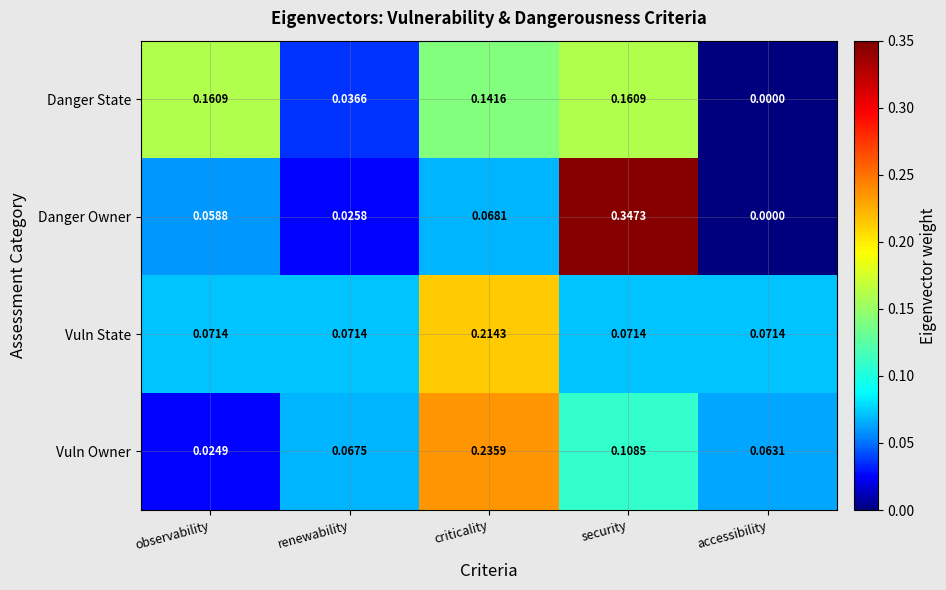

Between renewability and accessibility, which series saw the biggest shift?

Danger State